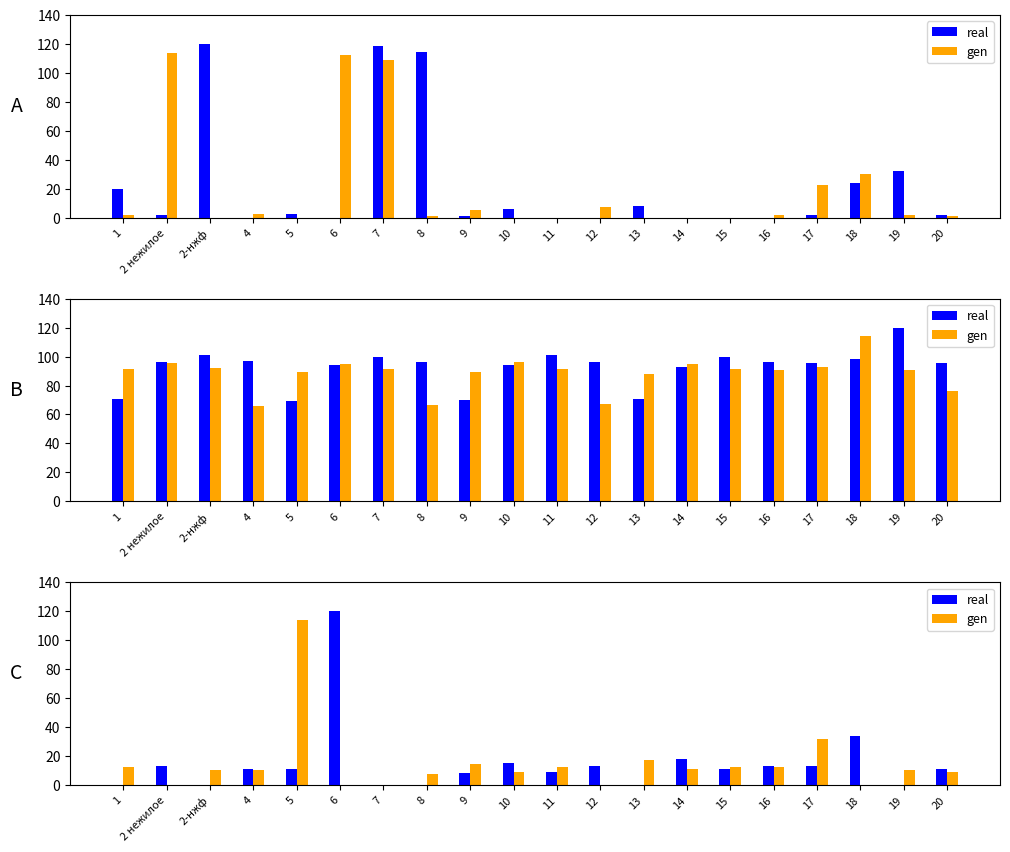

What are all the series names shown in the legend?

real, gen